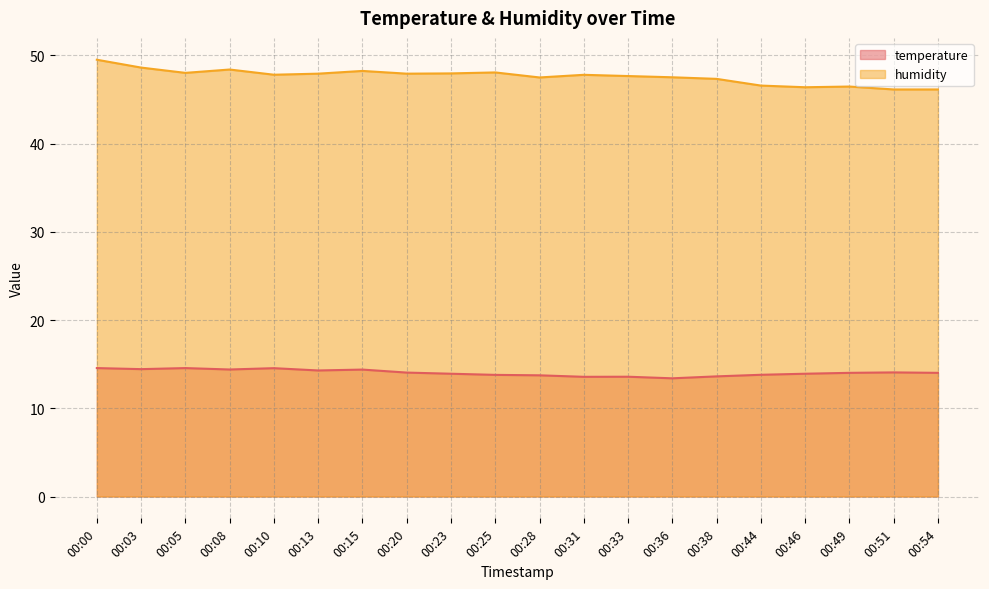

What are all the series names shown in the legend?

temperature, humidity